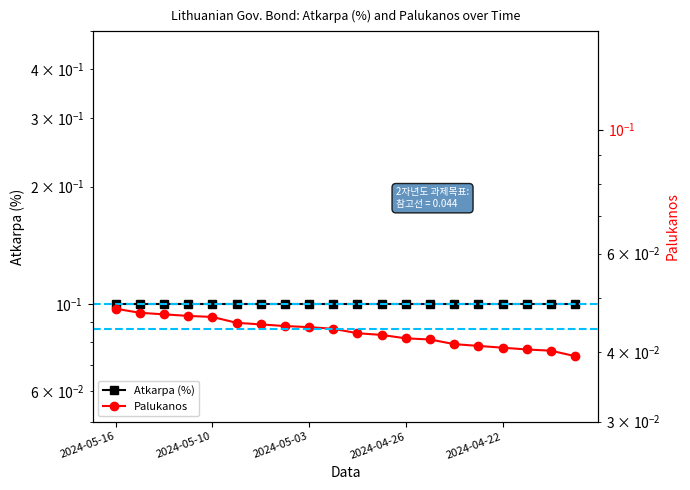

What are all the series names shown in the legend?

Atkarpa (%), Palukanos